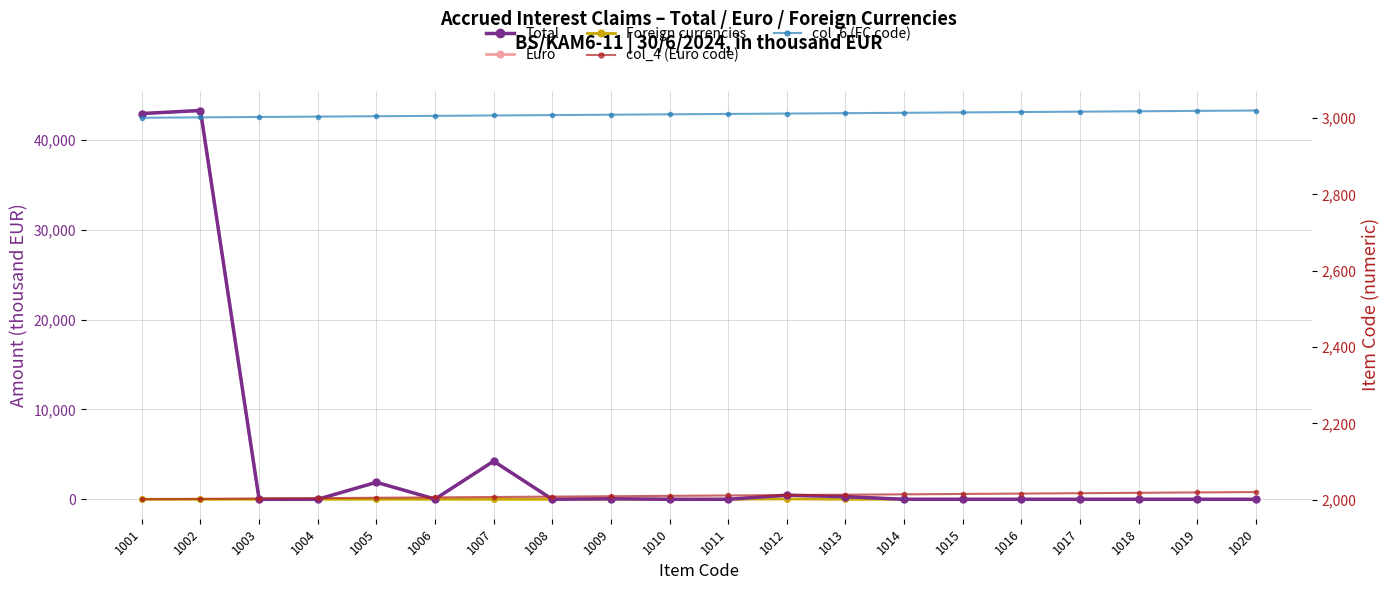

How many interior local peaks does the Foreign currencies series have?

2